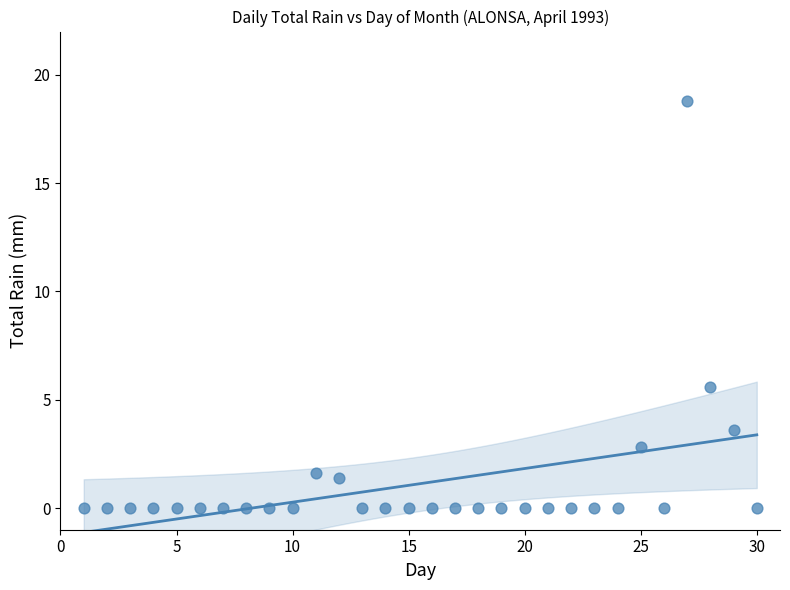

What Y value in the scatter plot is closest to 9?

5.6